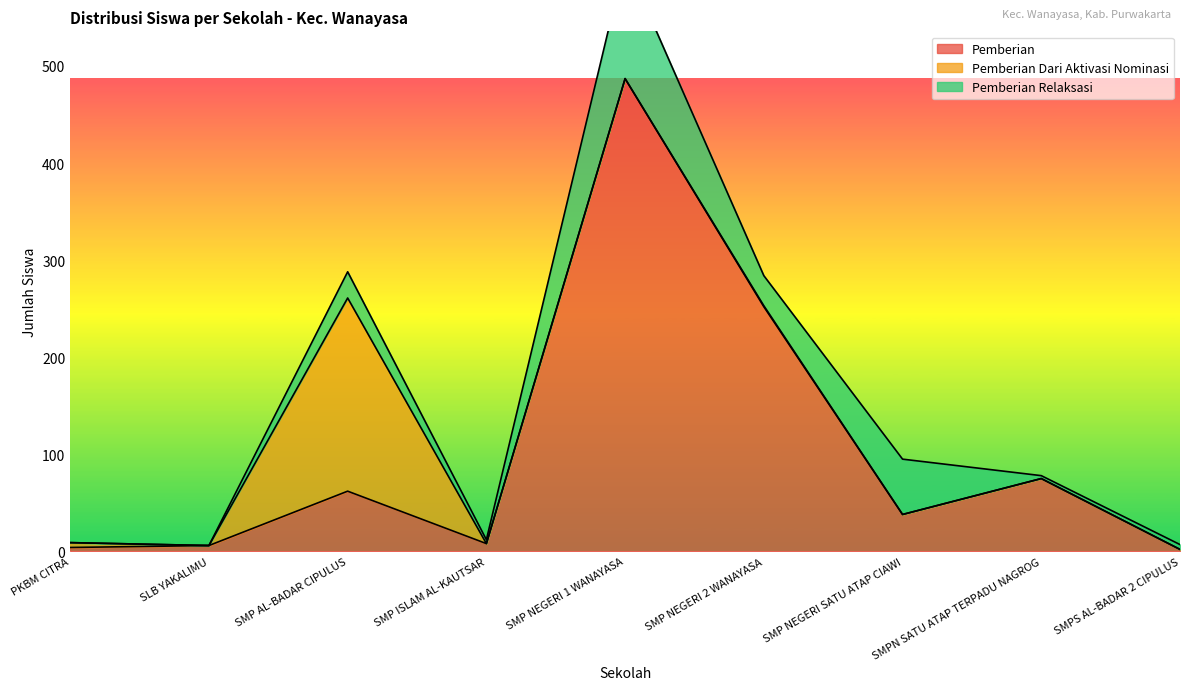

What position from the right is SMPS AL-BADAR 2 CIPULUS?

1